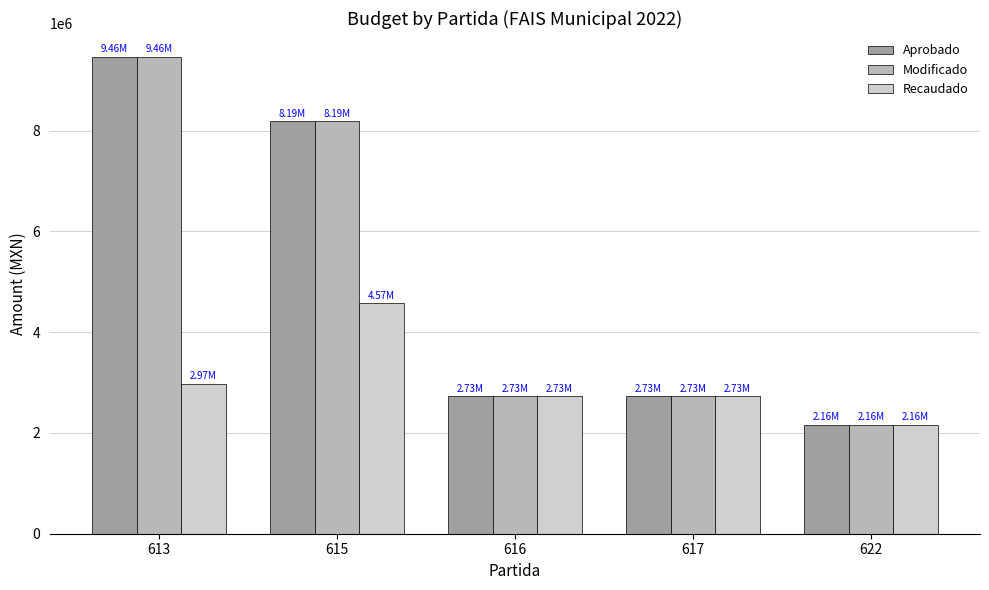

How many data points in Recaudado are above 2729568?

4